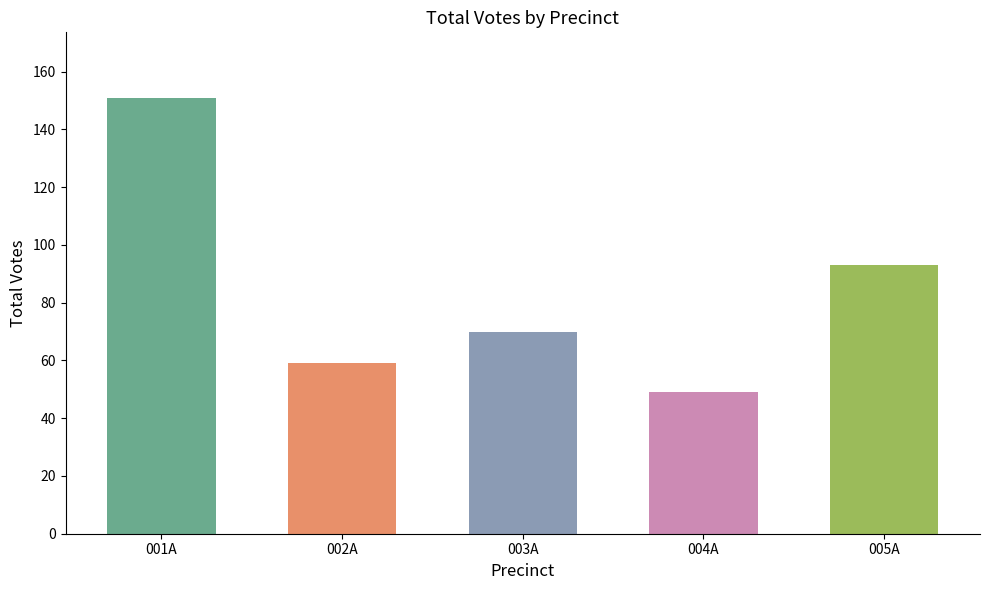

Where does the data first go above 70?

001A